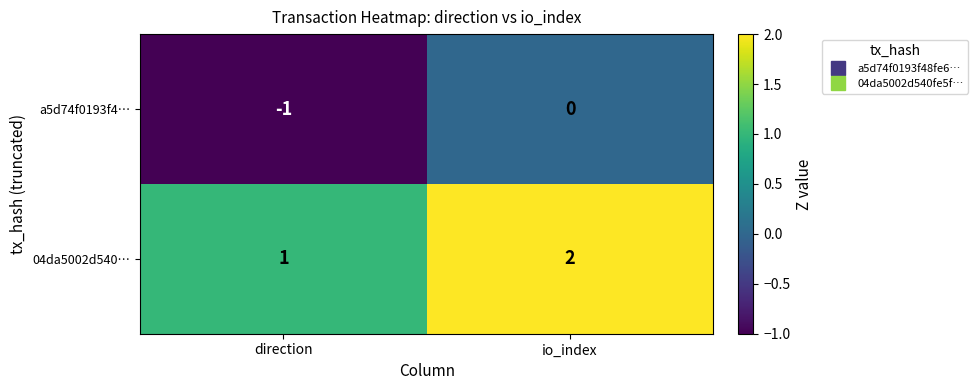

What is the sum of all 04da5002d540… values?

3